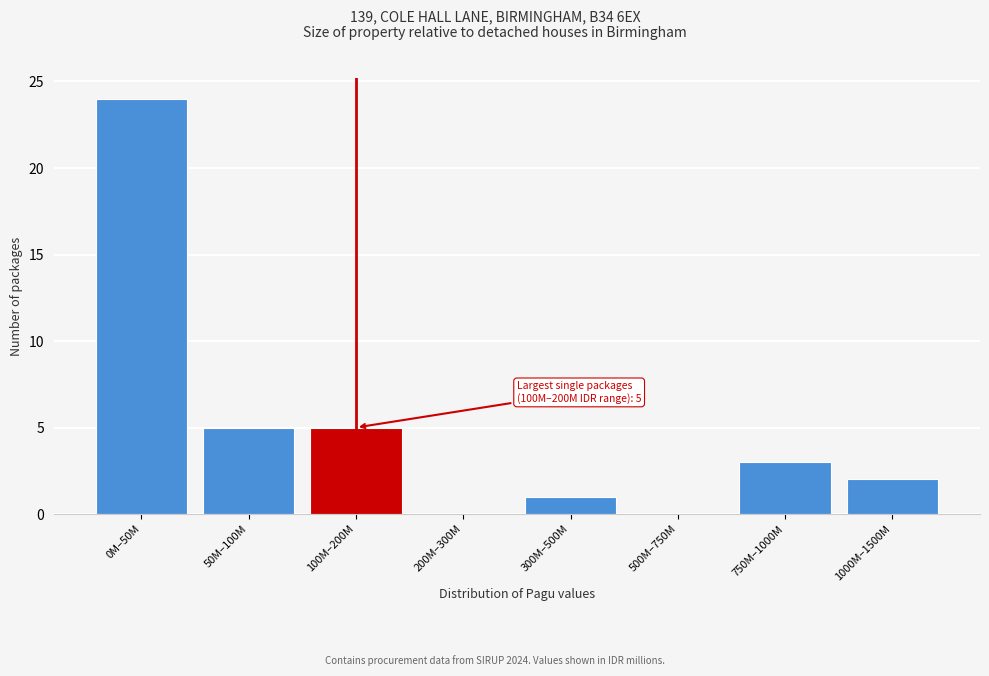

Reading left to right, transcribe all the data shown in this chart.

0M–50M=24	50M–100M=5	100M–200M=5	200M–300M=0	300M–500M=1	500M–750M=0	750M–1000M=3	1000M–1500M=2